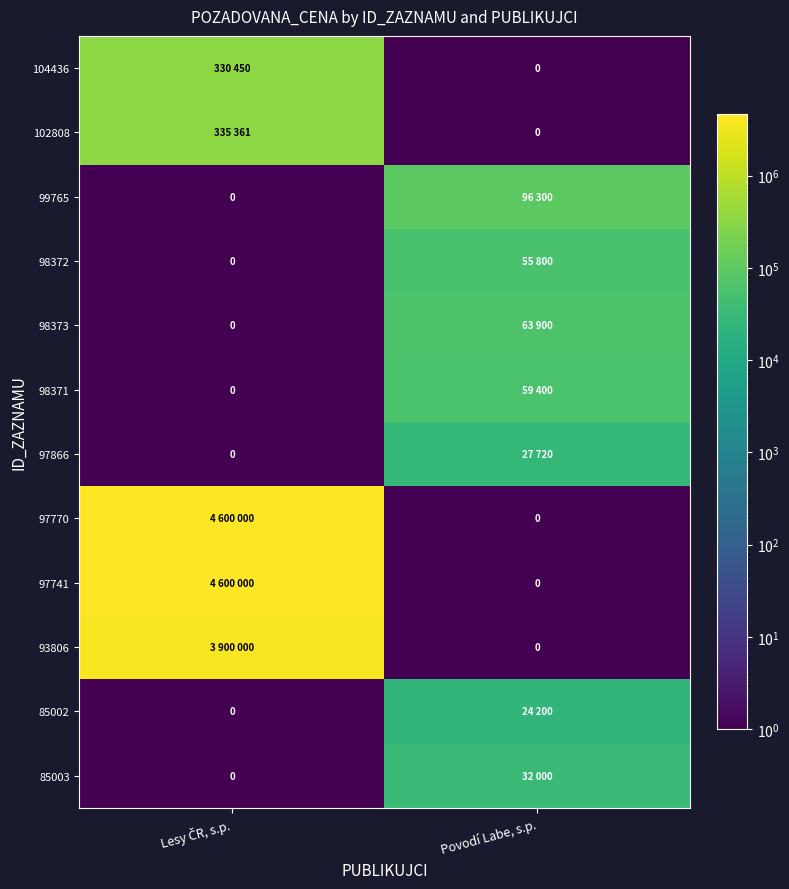

Is the value of 99765 at Povodí Labe, s.p. greater than the value of 97866 at Povodí Labe, s.p.?

Yes